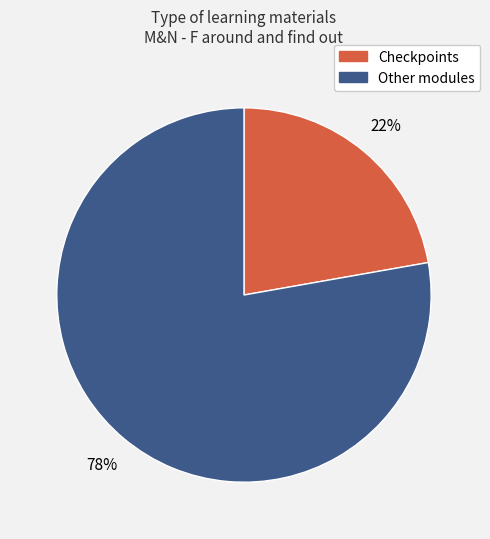

To the nearest percent, what is the difference between the largest and smallest slice percentages?

56%